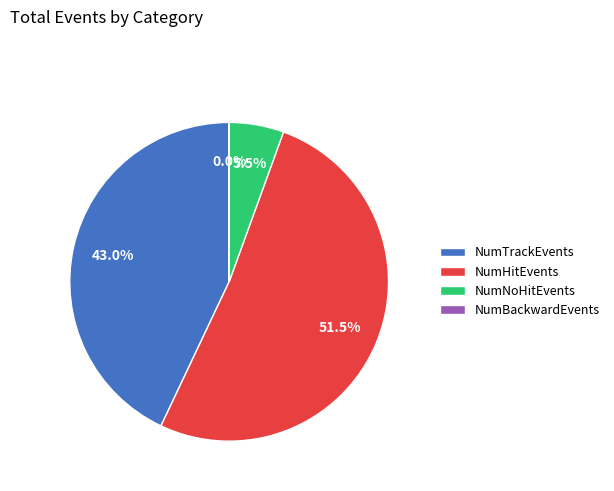

Combined, do NumTrackEvents and NumNoHitEvents account for over 50%?

No